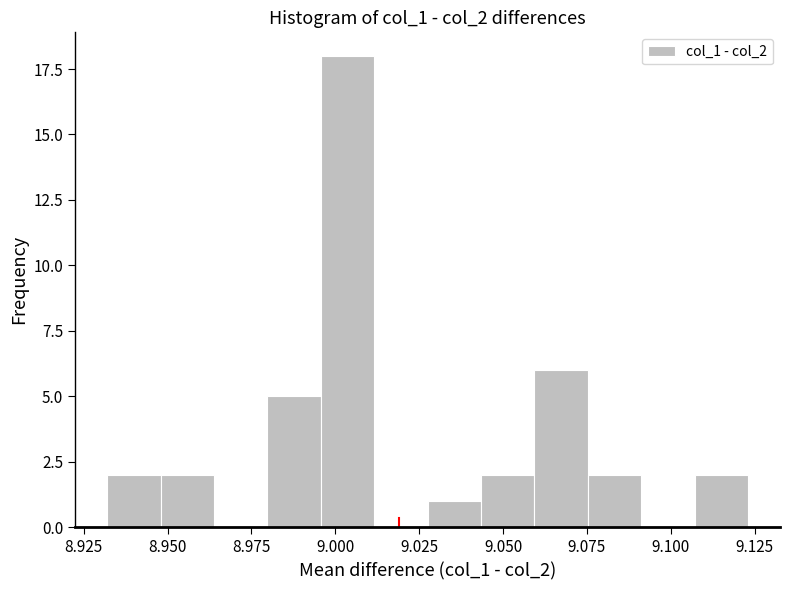

Read against the x-axis, roughly where is the centre of the tallest bar?

9.005